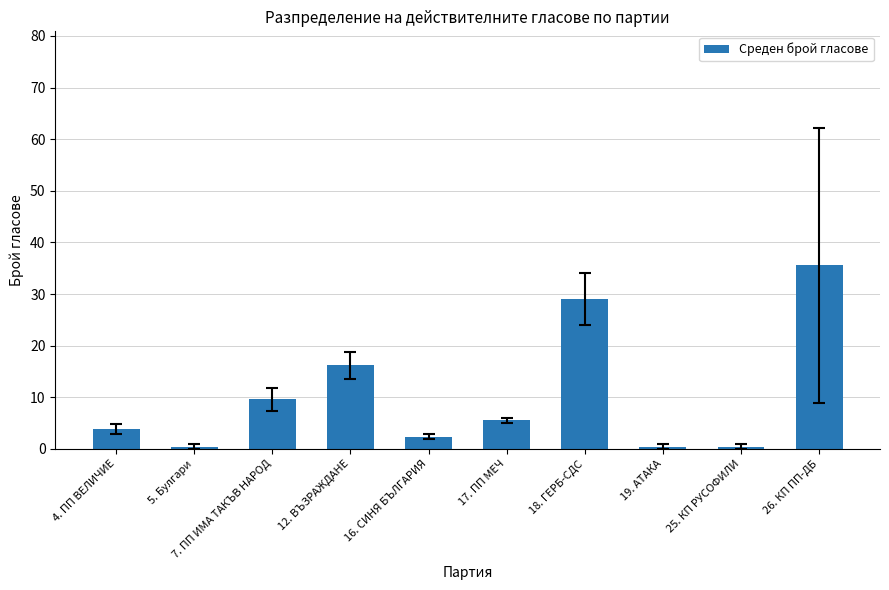

Count the number of categories in the chart.

10